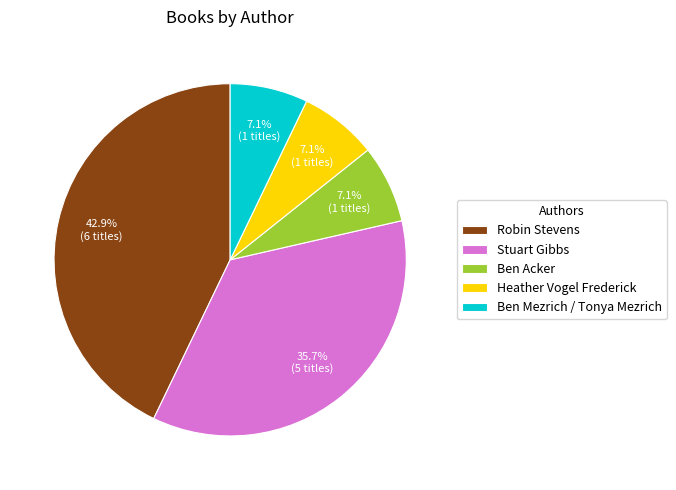

How many slices are in this pie chart?

5